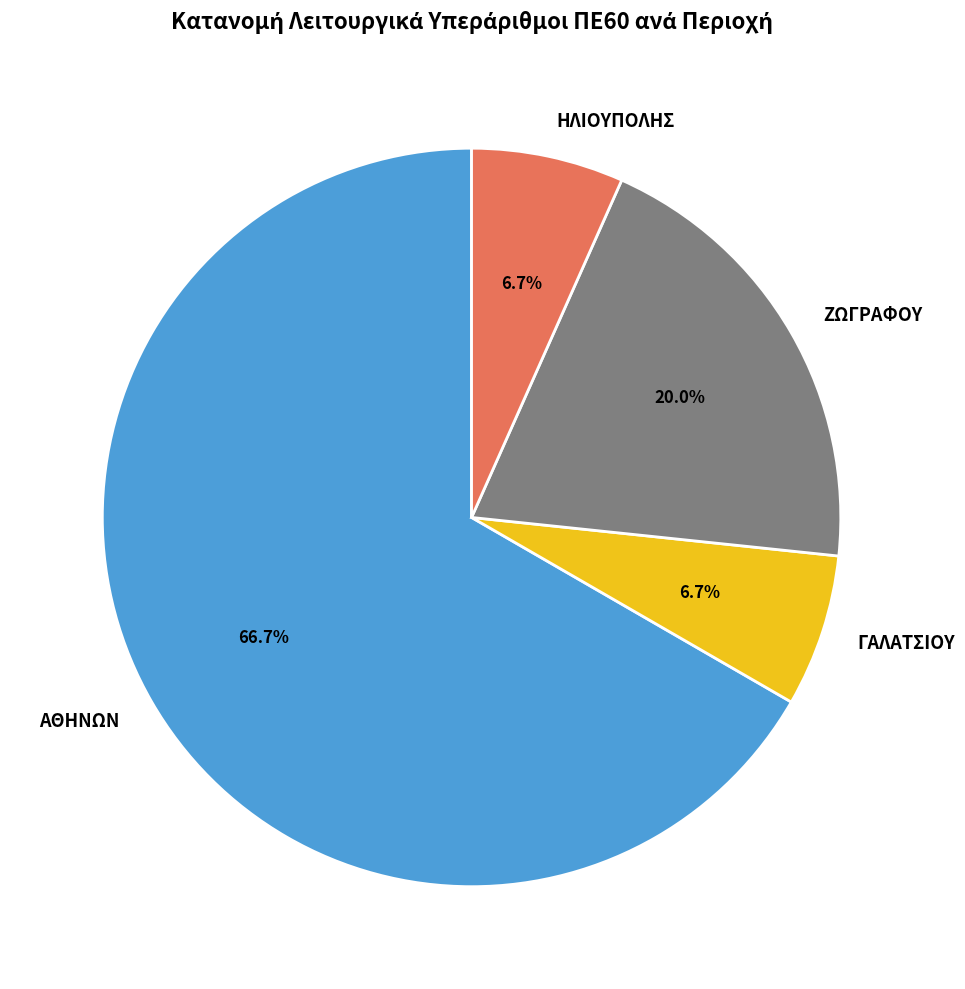

Which slice is the largest?

ΑΘΗΝΩΝ